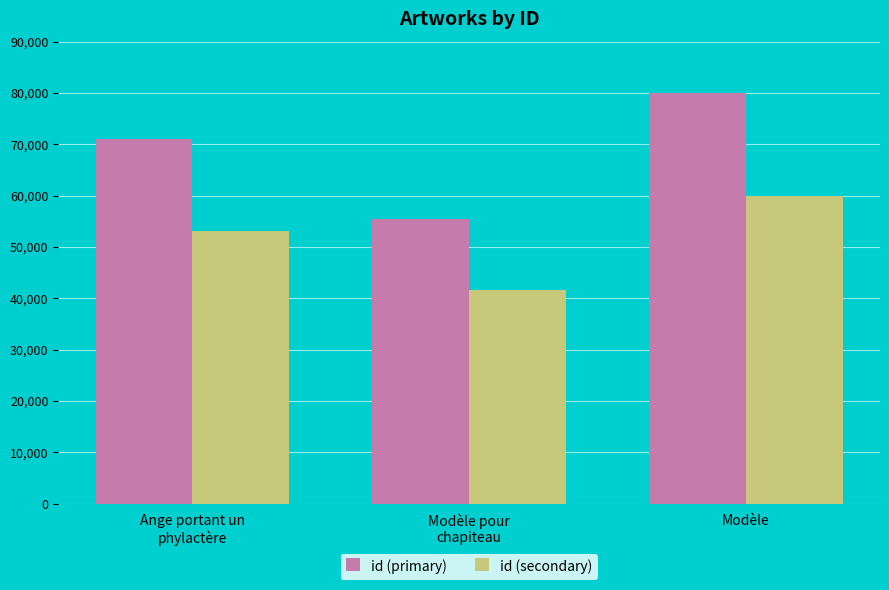

What is the value of the id (primary) bar at the 1st from the left?

70948.0